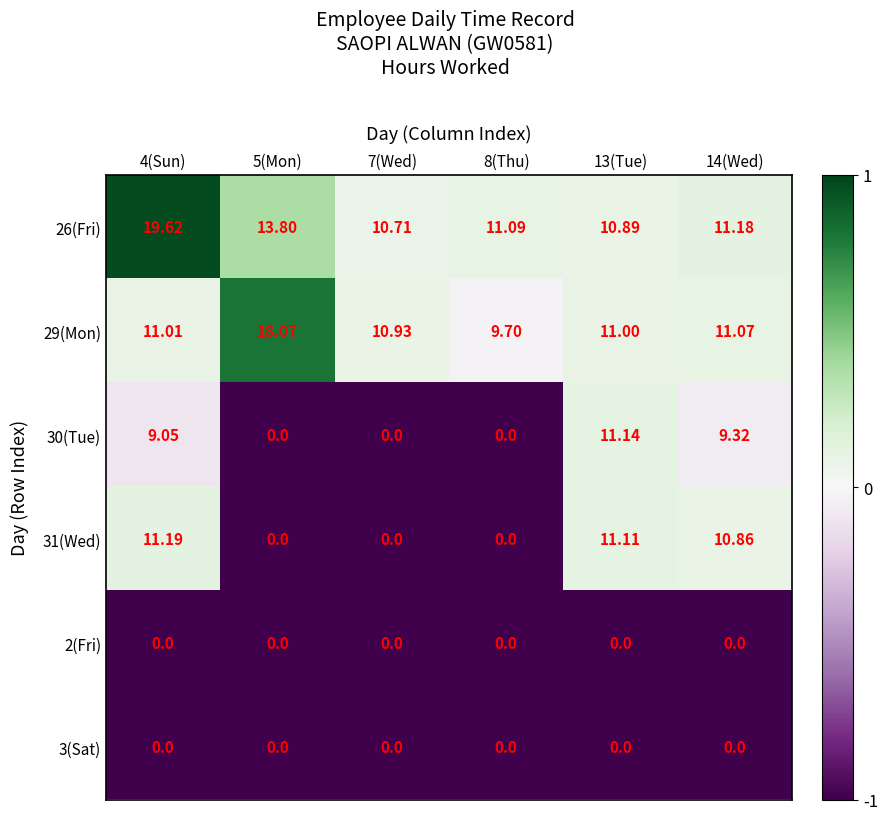

At which category does the chart reach its peak across all series?

4(Sun)